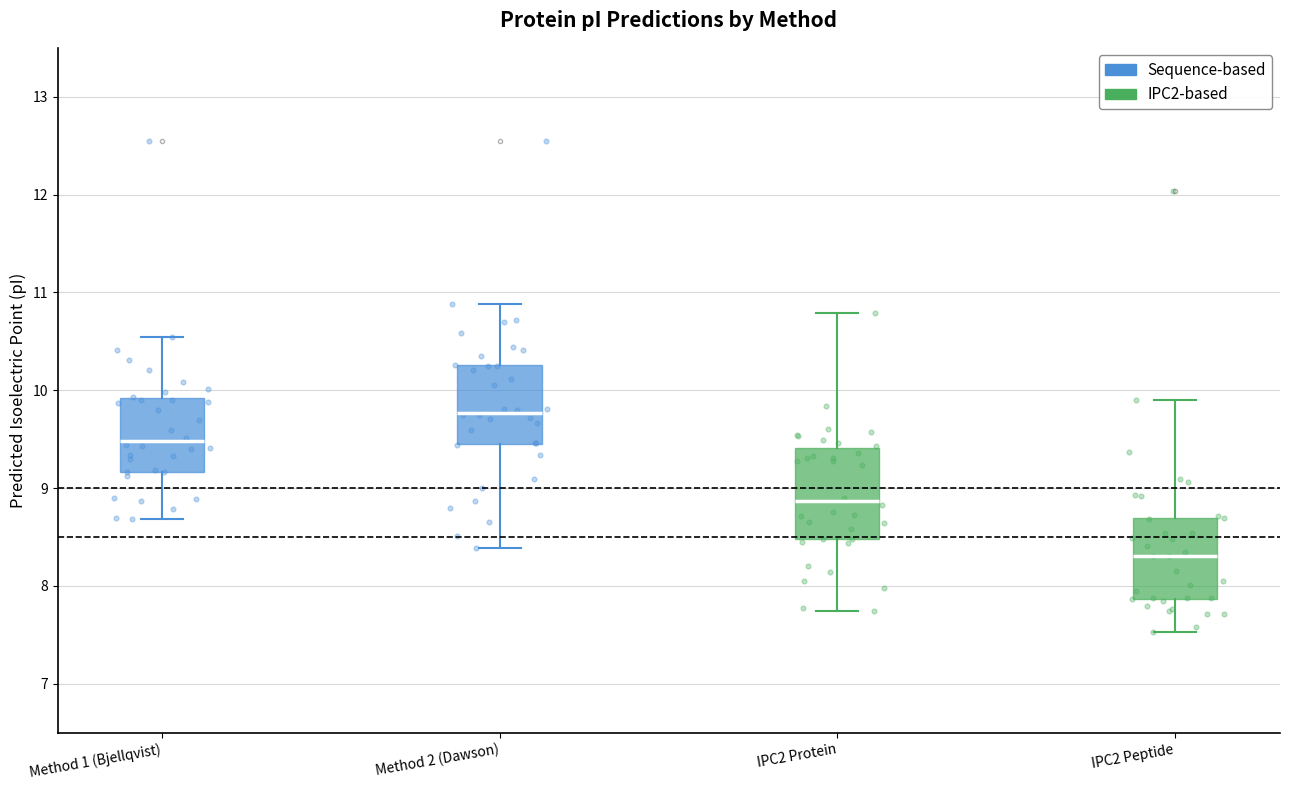

Reading left to right, transcribe this box plot: for each box, give where its median line is, the range the box spans, and where its two whiskers end, as read against the y-axis. The values are not printed on the chart, so give them approximately, as read against the axis.

Method 1 (Bjellqvist): median 9.5, box 9.2 to 9.9, whiskers 8.7 to 10.5
Method 2 (Dawson): median 9.8, box 9.4 to 10.3, whiskers 8.4 to 10.9
IPC2 Protein: median 8.9, box 8.5 to 9.4, whiskers 7.7 to 10.8
IPC2 Peptide: median 8.3, box 7.9 to 8.7, whiskers 7.5 to 9.9